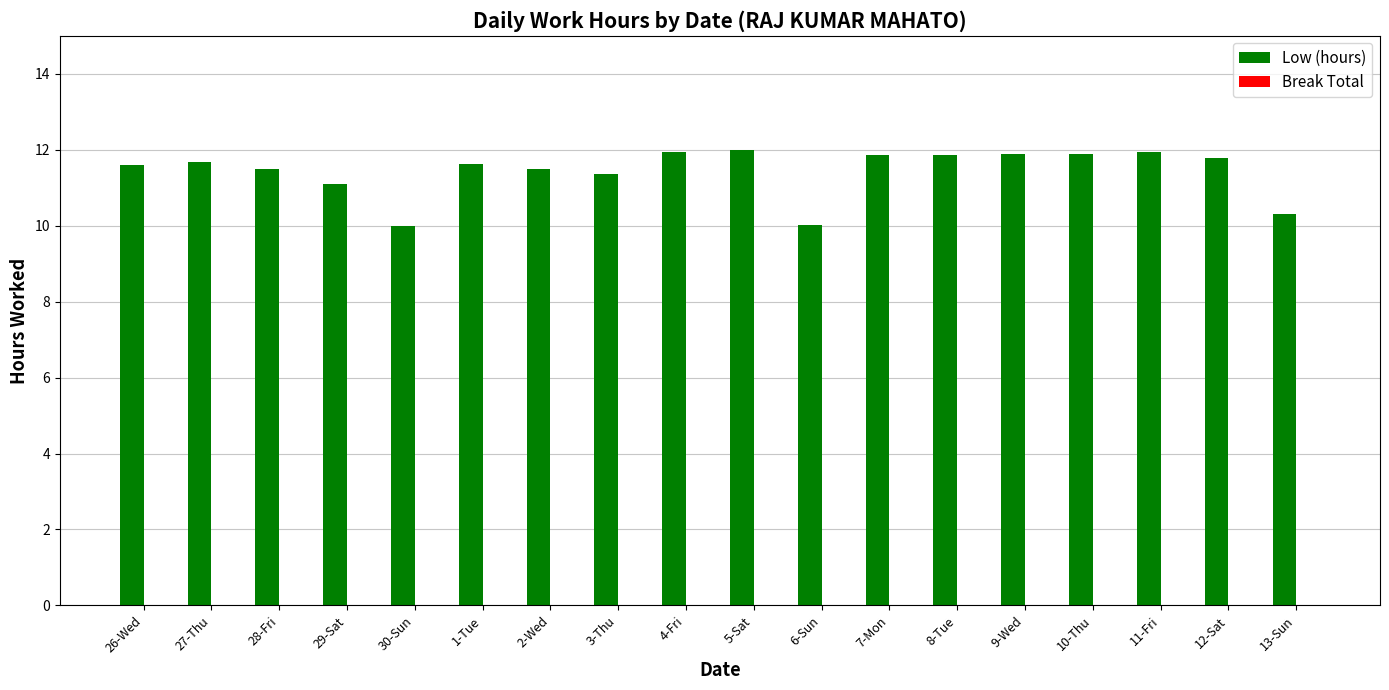

How many distinct data groups are displayed?

1